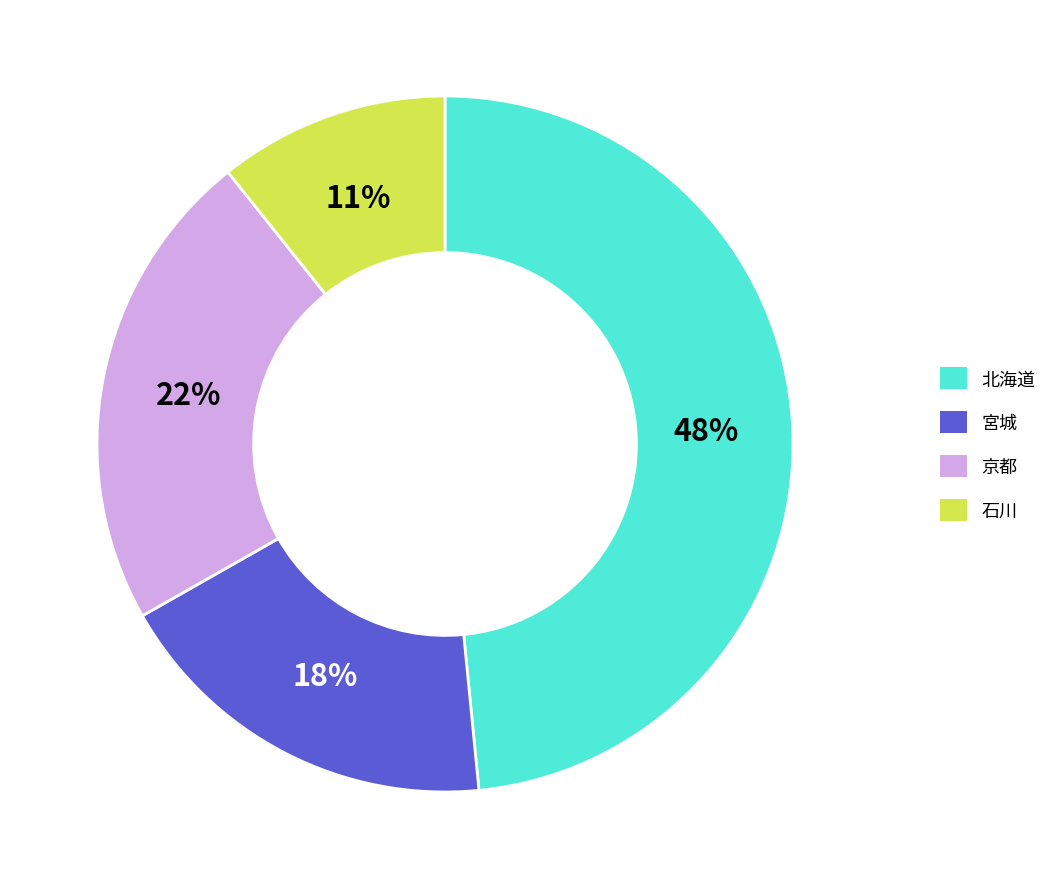

Rank the categories by value from highest to lowest.

北海道, 京都, 宮城, 石川